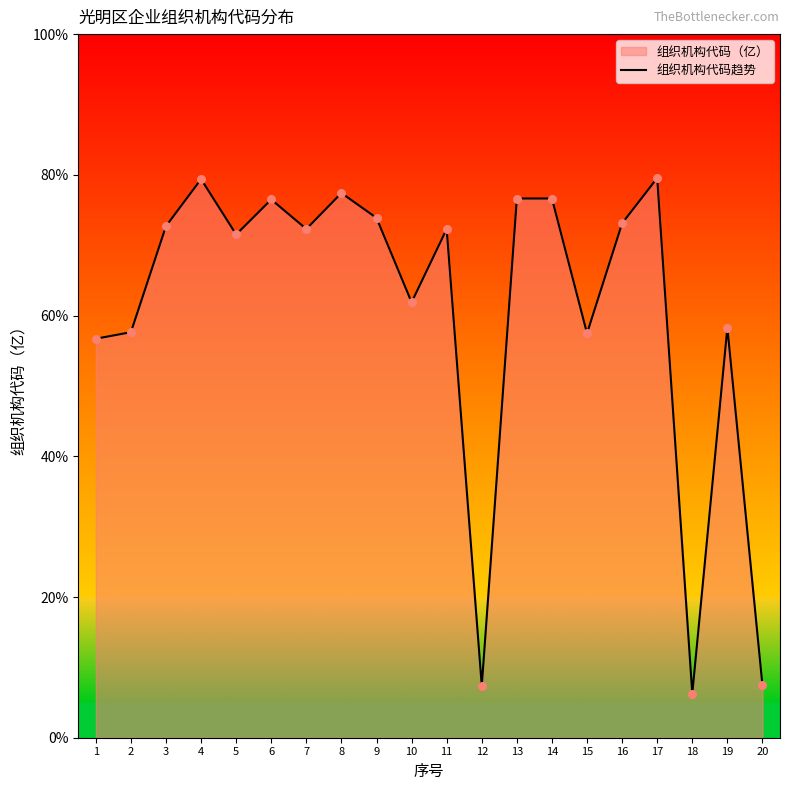

Between 12 and 11, which is larger?

11